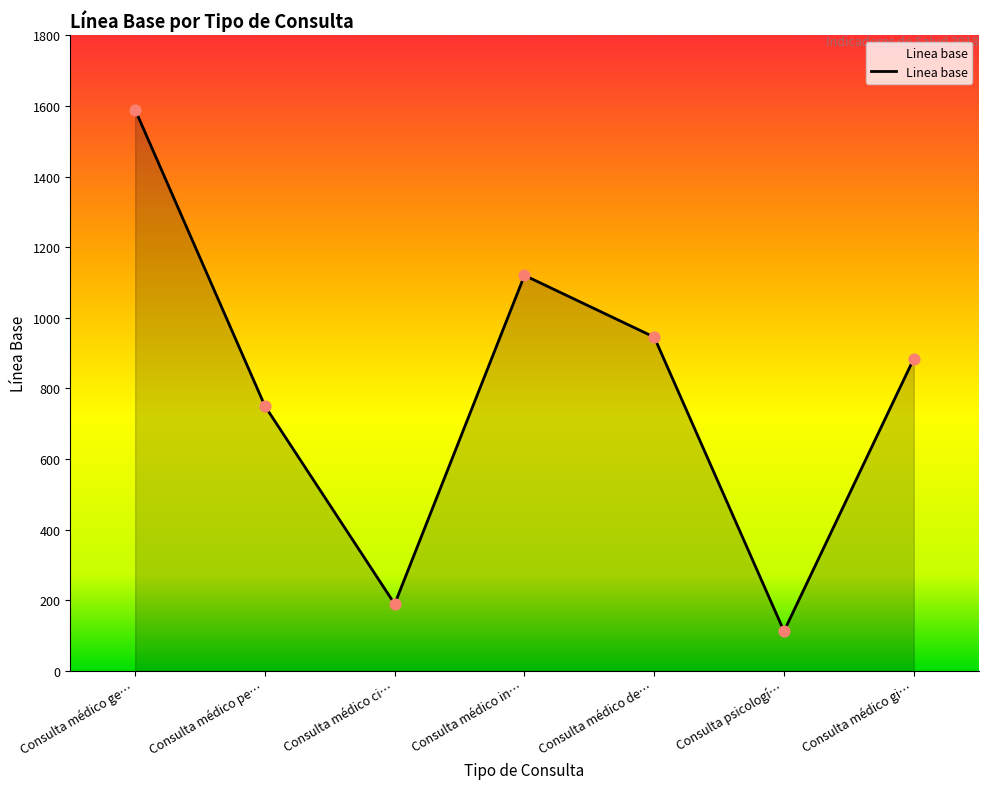

What is the change in value from Consulta médico in… to Consulta médico de…?

-175